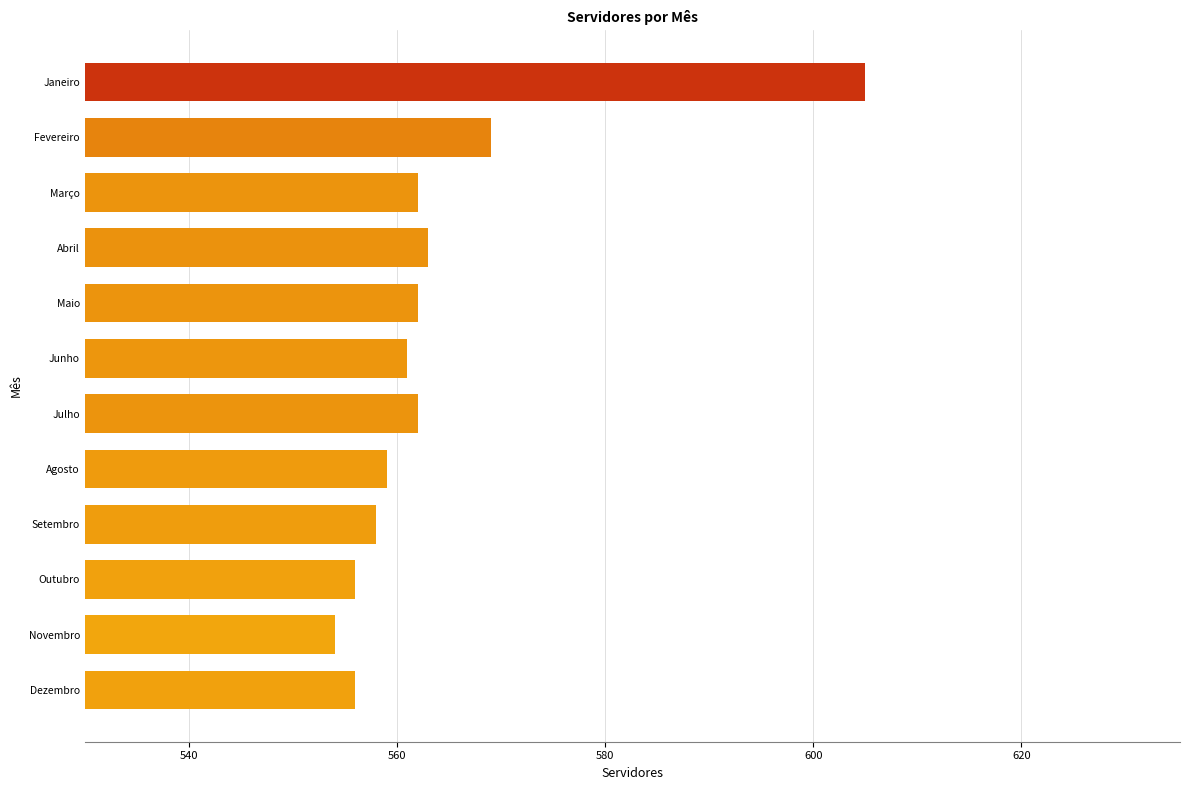

Which label corresponds to the smallest value in the chart?

Novembro